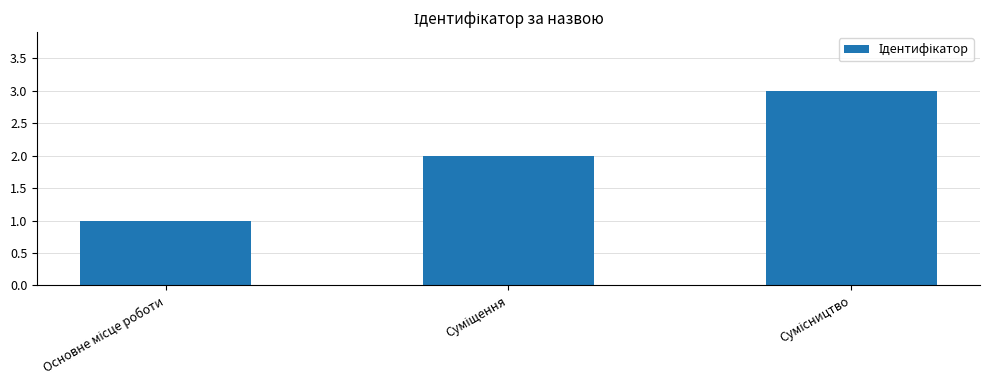

What is the value of the 3rd bar from the left?

3